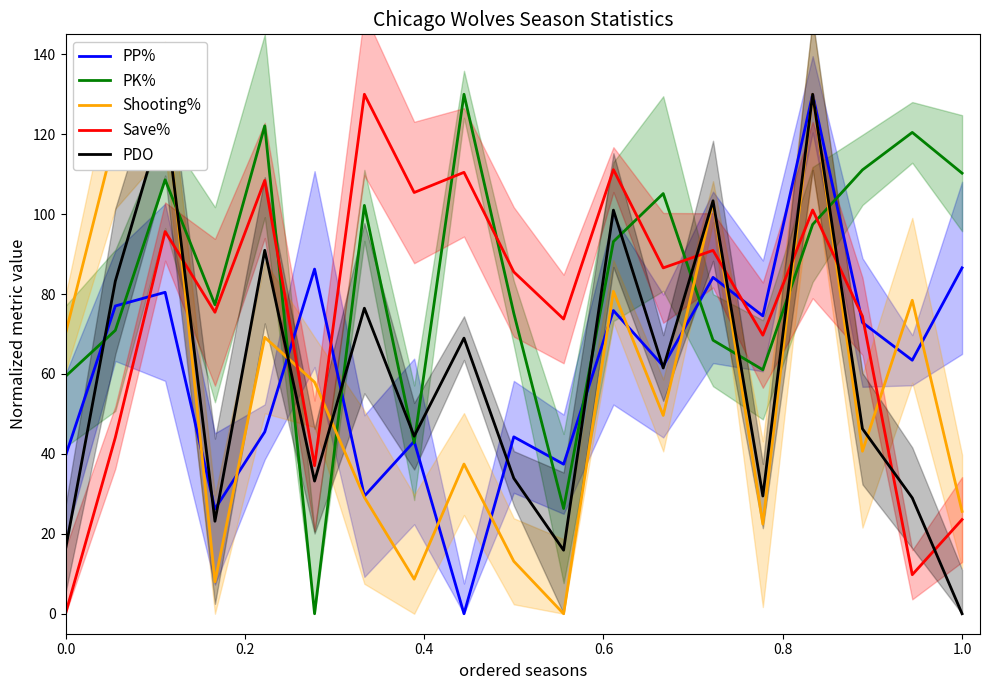

Is it true that PDO equals 16.1 at 0.0?

True